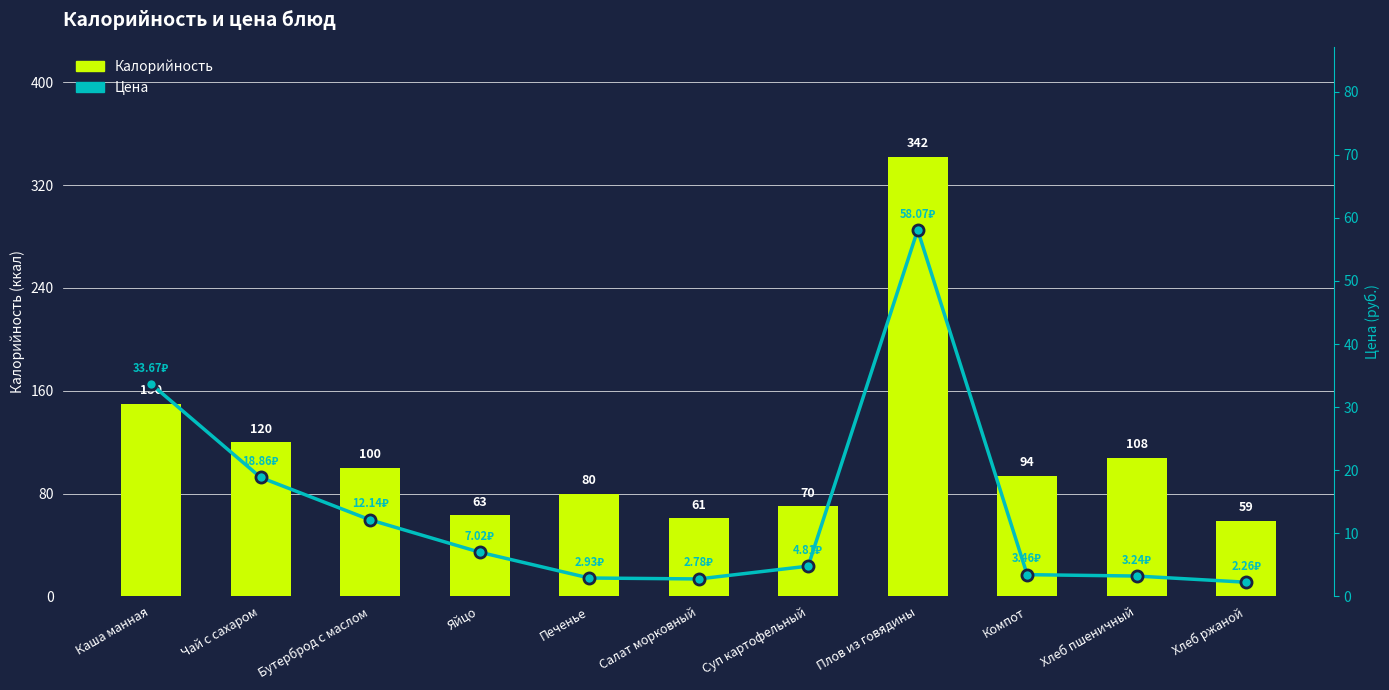

What is the average value of the Цена series?

13.6